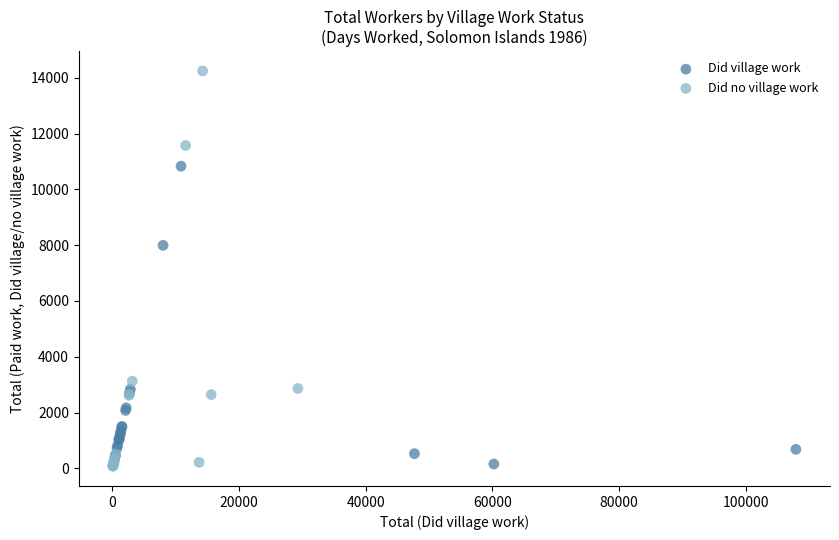

Which series has the largest Y range (max minus min)?

Did no village work